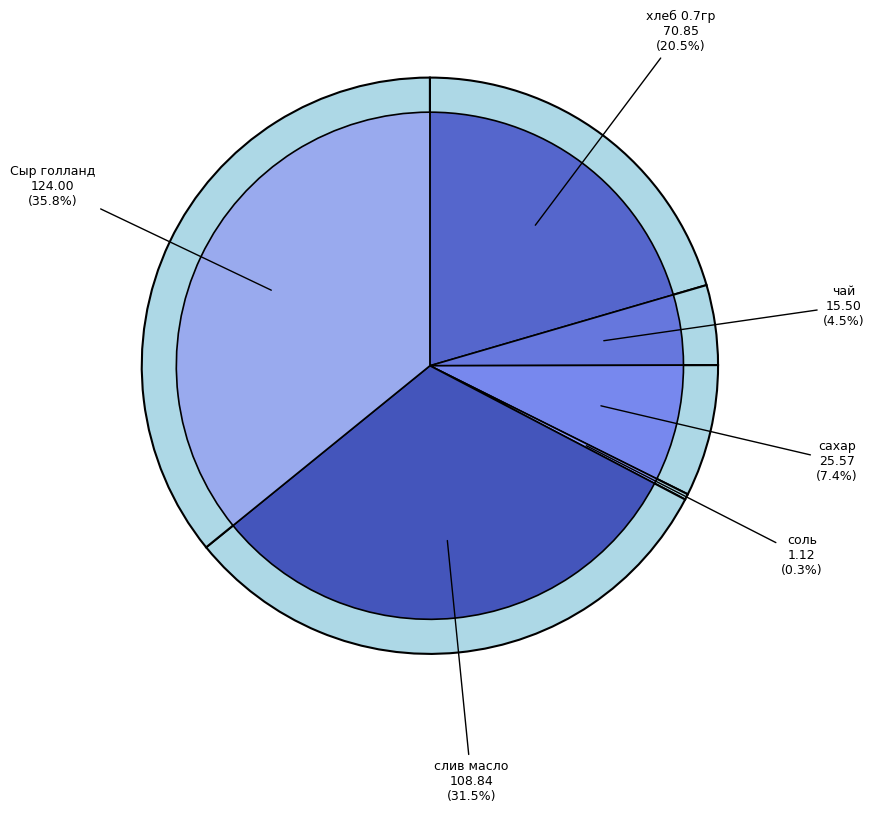

To the nearest percent, what portion does слив масло represent?

31%